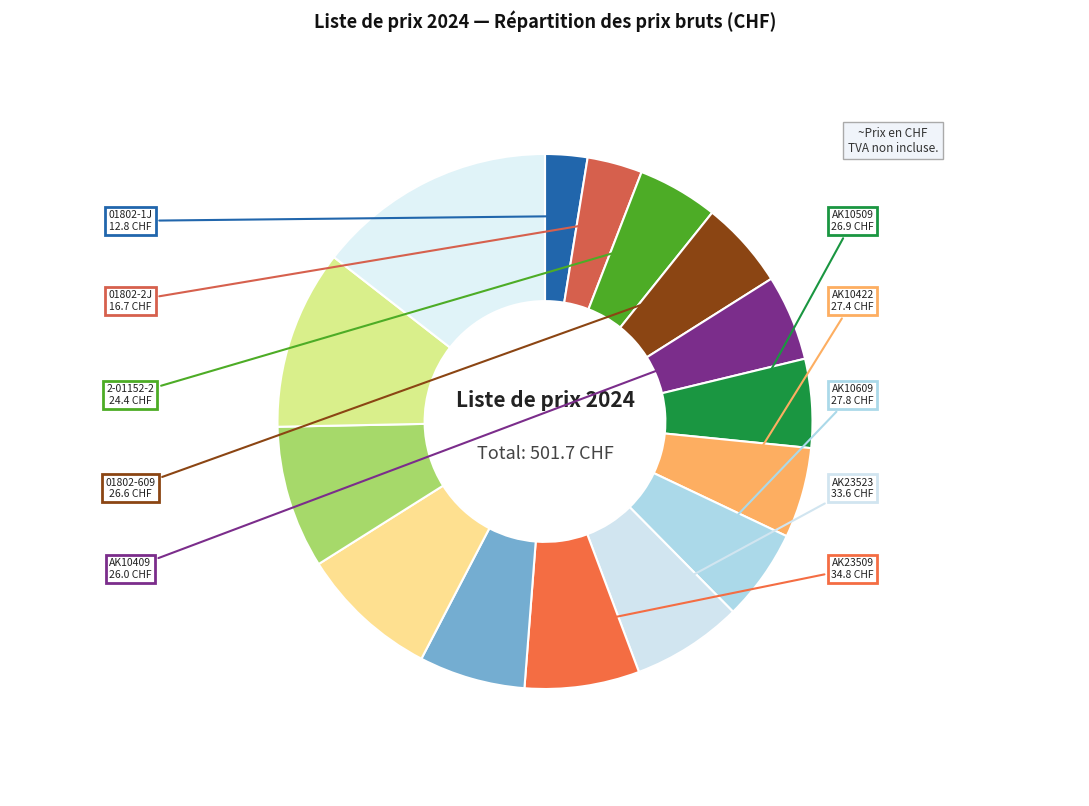

How many segments does this pie chart have?

15